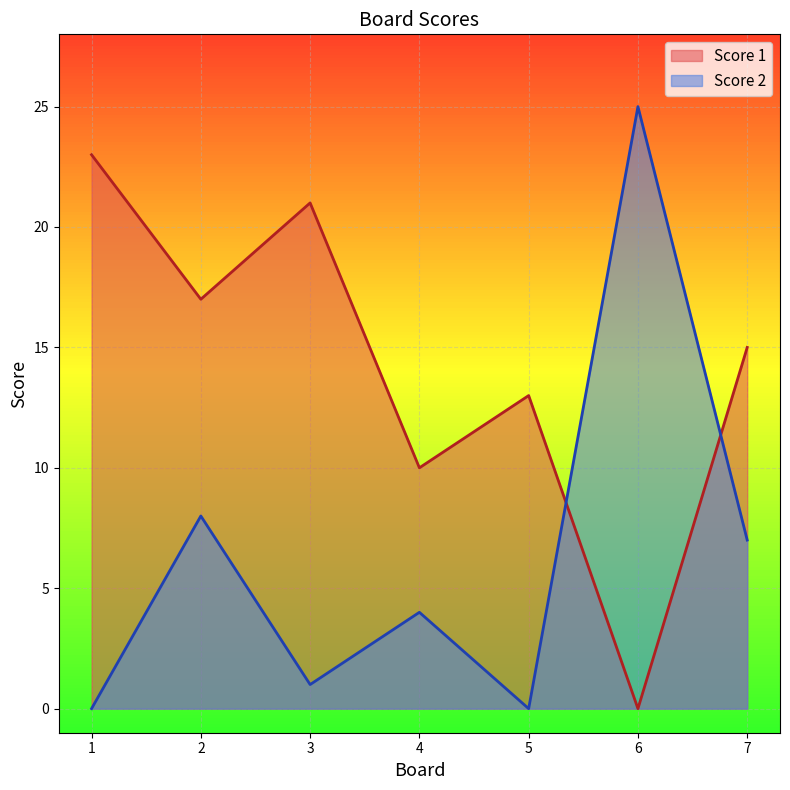

How many times do Score 1 and Score 2 cross each other?

2